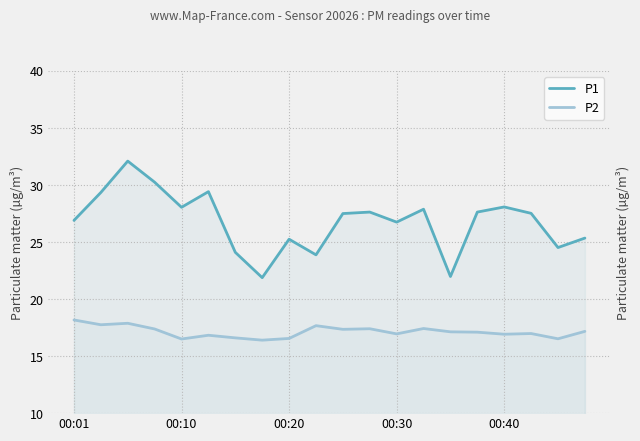

What is the total value across all series at 10?

44.9